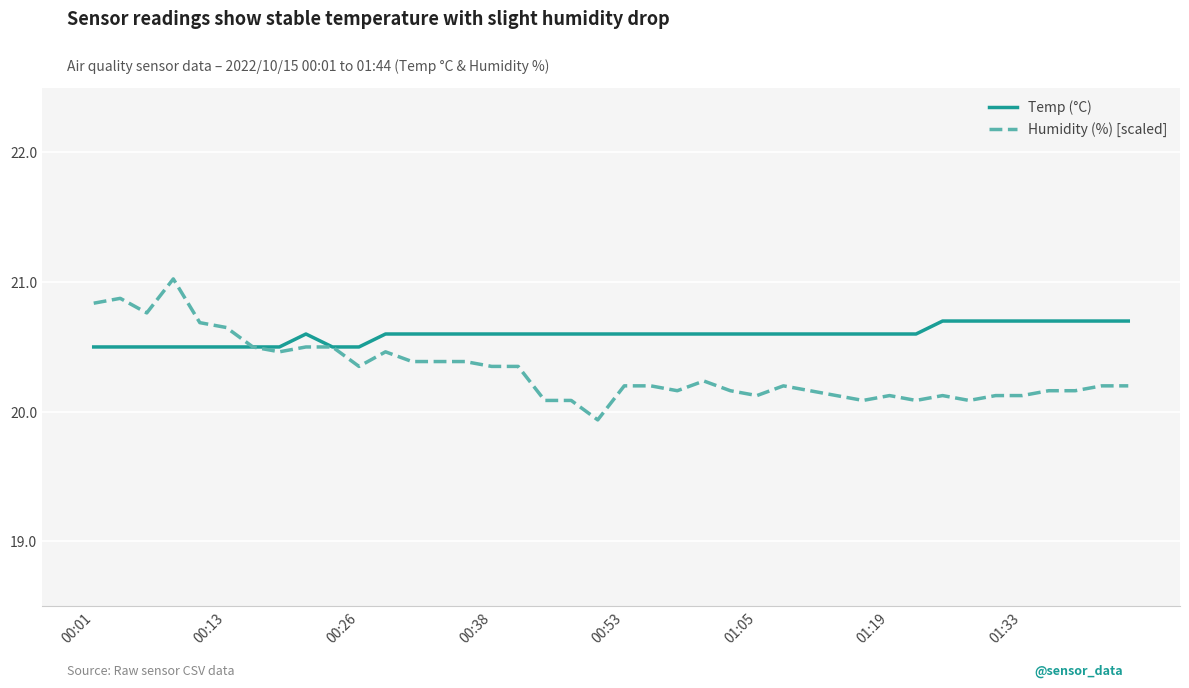

Rank the series by their maximum value, from highest to lowest.

Humidity (%) [scaled], Temp (°C)